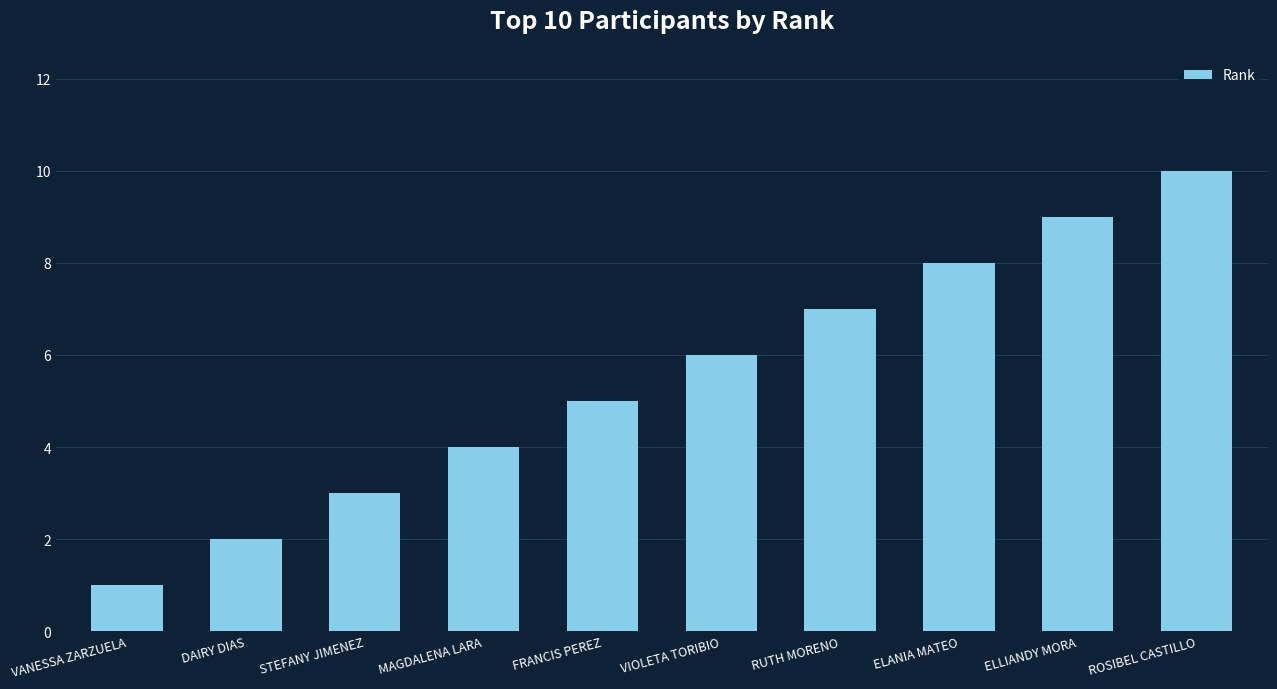

Reading left to right, extract all data points from this chart.

1	2	3	4	5	6	7	8	9	10